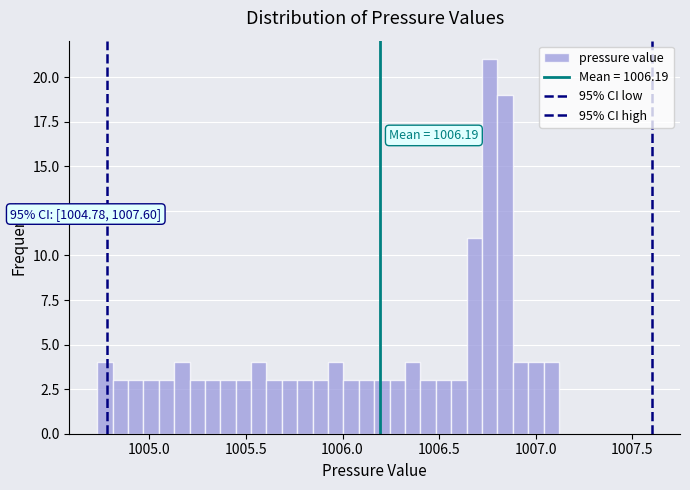

Around what value on the x-axis is the tallest bar? Give the approximate position of its centre, as read against the axis.

1006.75